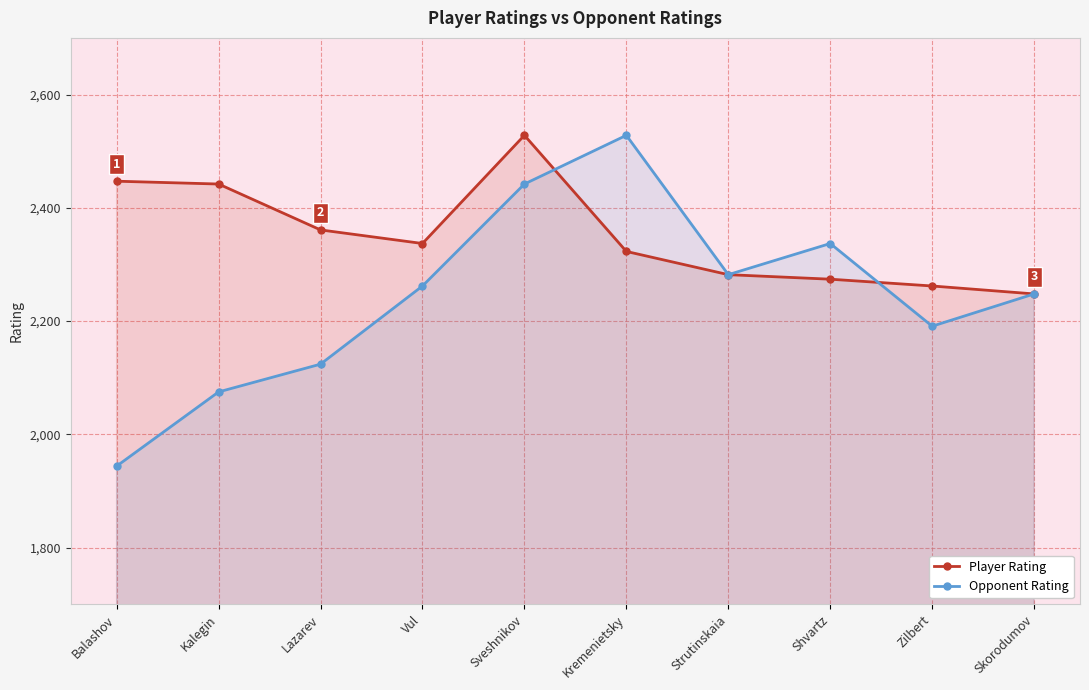

Is the value of Opponent Rating at Sveshnikov greater than the value of Player Rating at Kalegin?

No